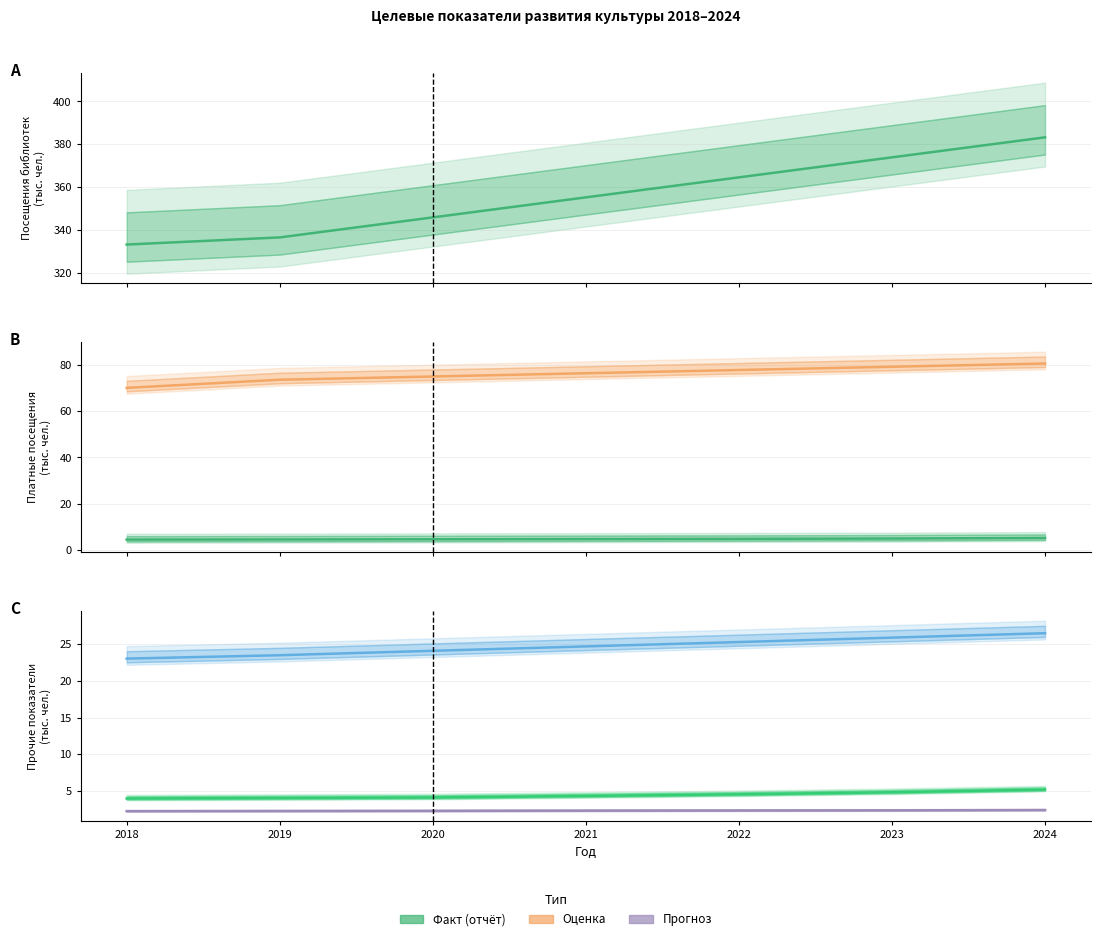

What is the spread (max minus min) of values at 2020?

343.6